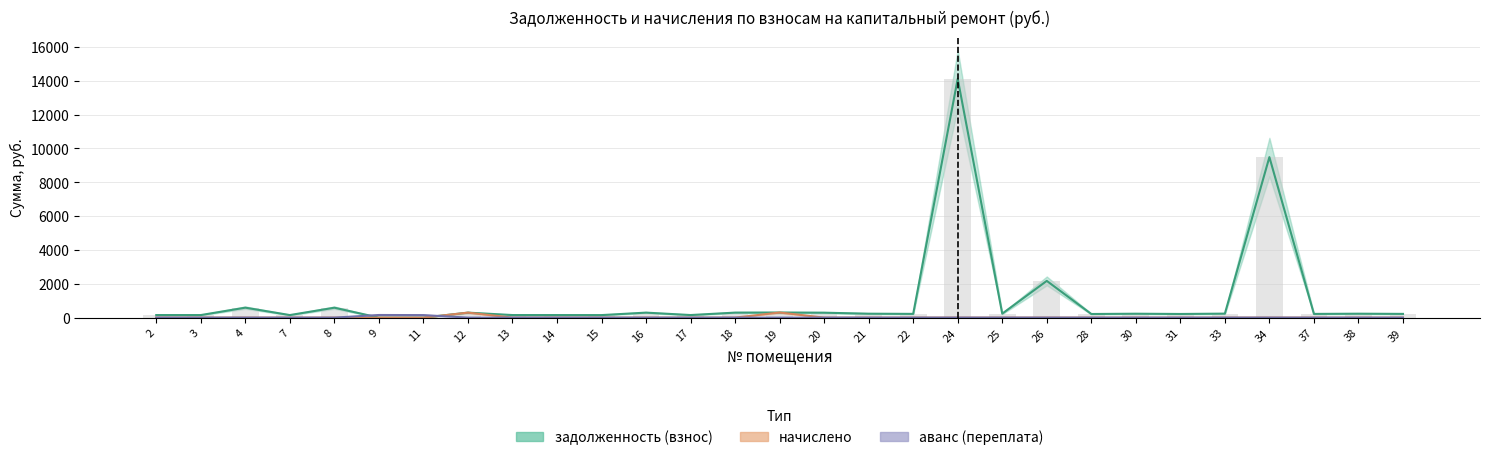

What is the highest value of the аванс (переплата) взнос series?

154.8